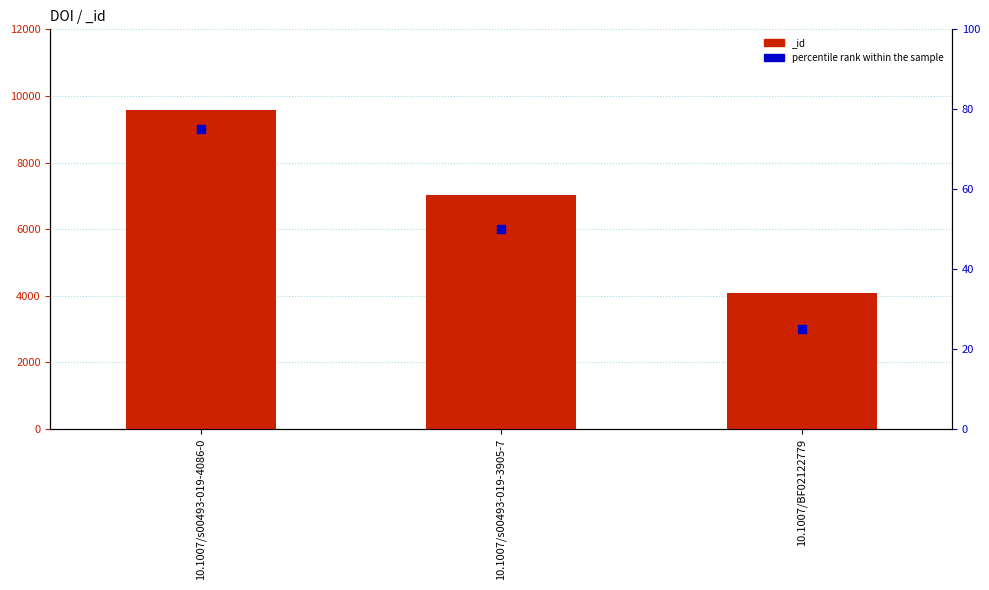

Which has a higher value, 10.1007/BF02122779 or 10.1007/s00493-019-3905-7?

10.1007/s00493-019-3905-7